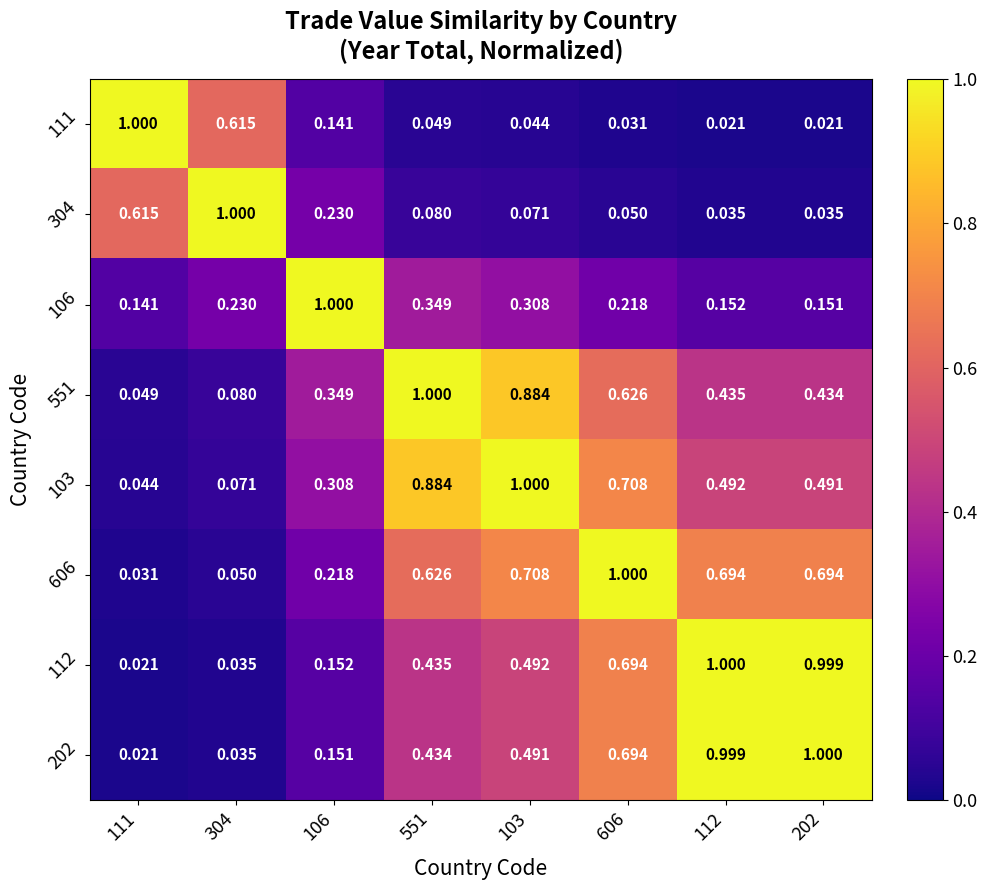

What is the greatest value displayed?

1.0